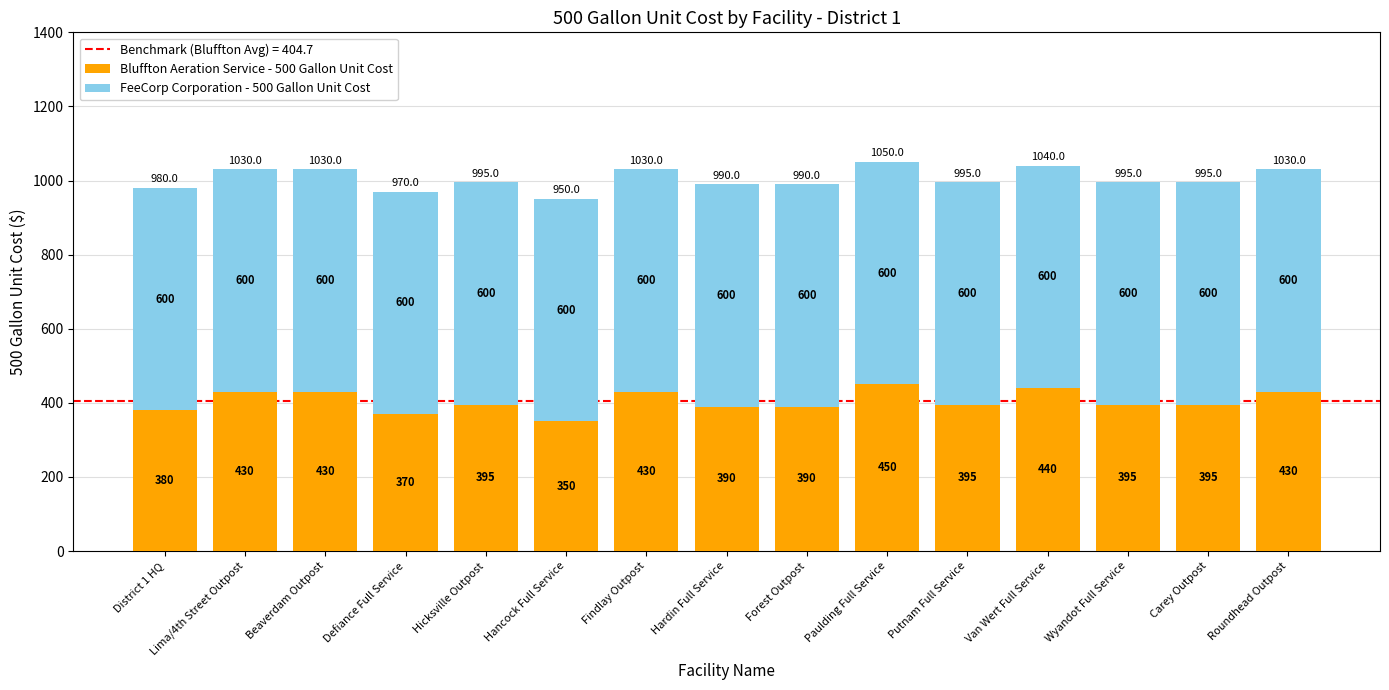

The Bluffton Aeration Service - 500 Gallon Unit Cost series shows 390 at Forest Outpost. True or false?

True